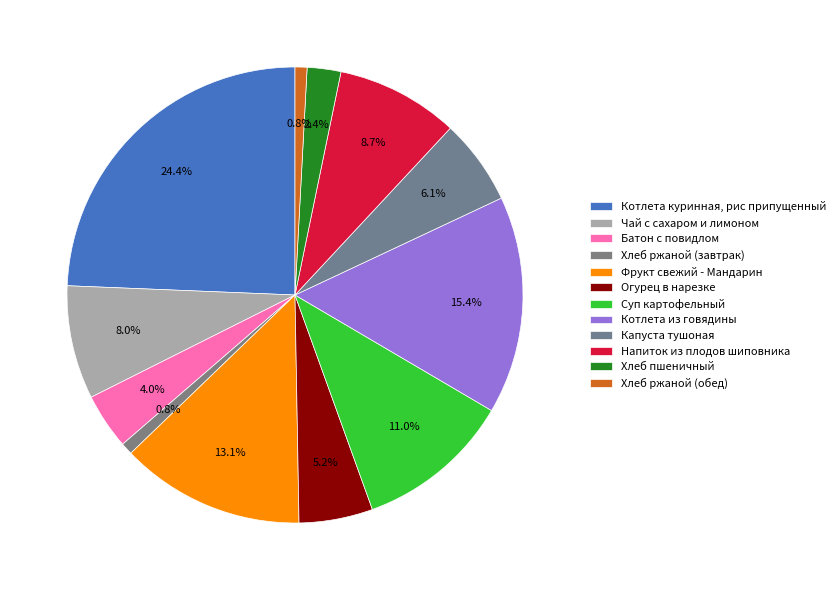

Which category has the smallest portion of the pie?

Хлеб ржаной (завтрак)